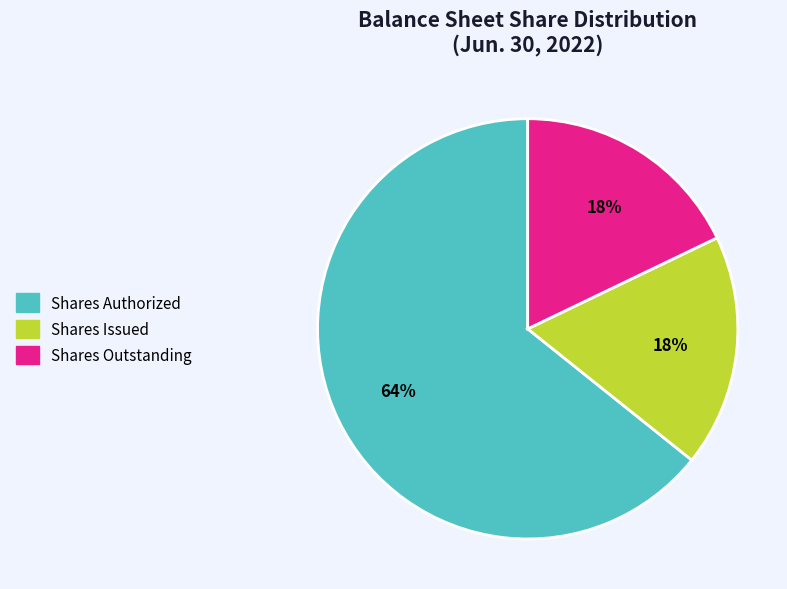

Does any single category account for the majority?

Yes